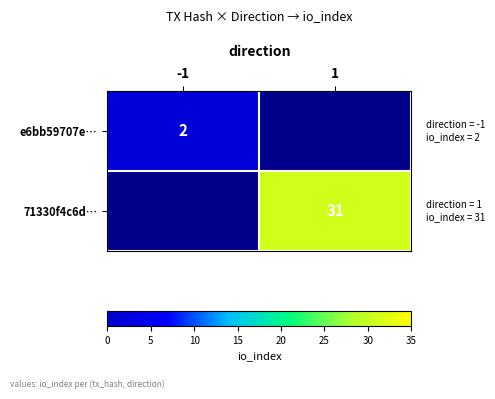

How many series are shown in this chart?

2